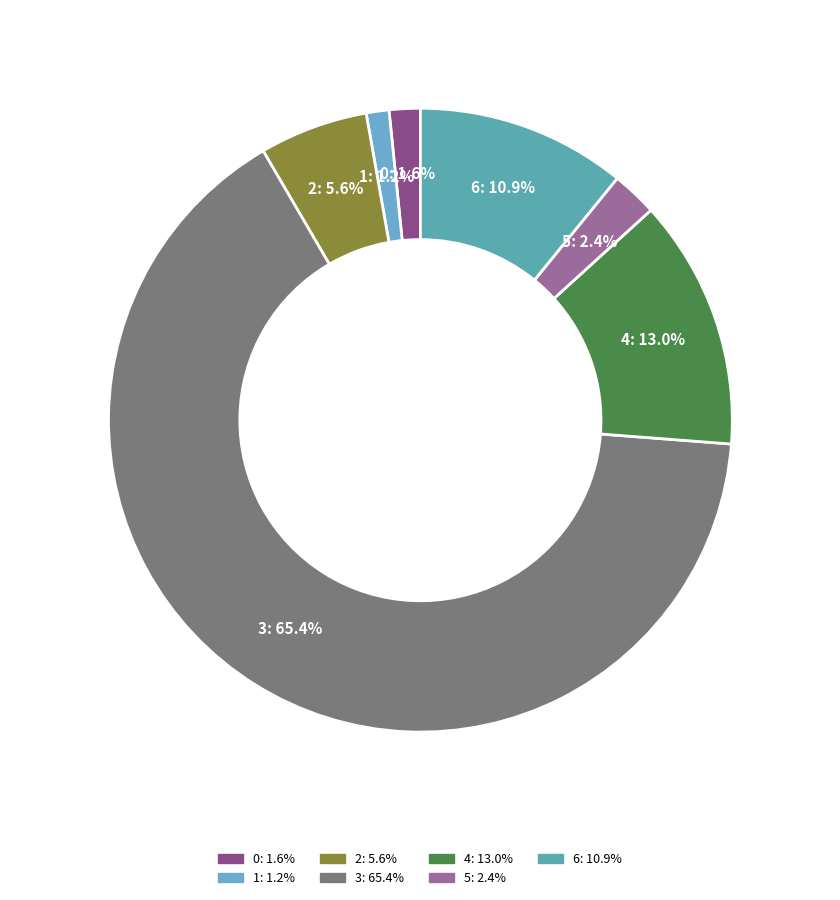

Count the number of slices in the pie.

7